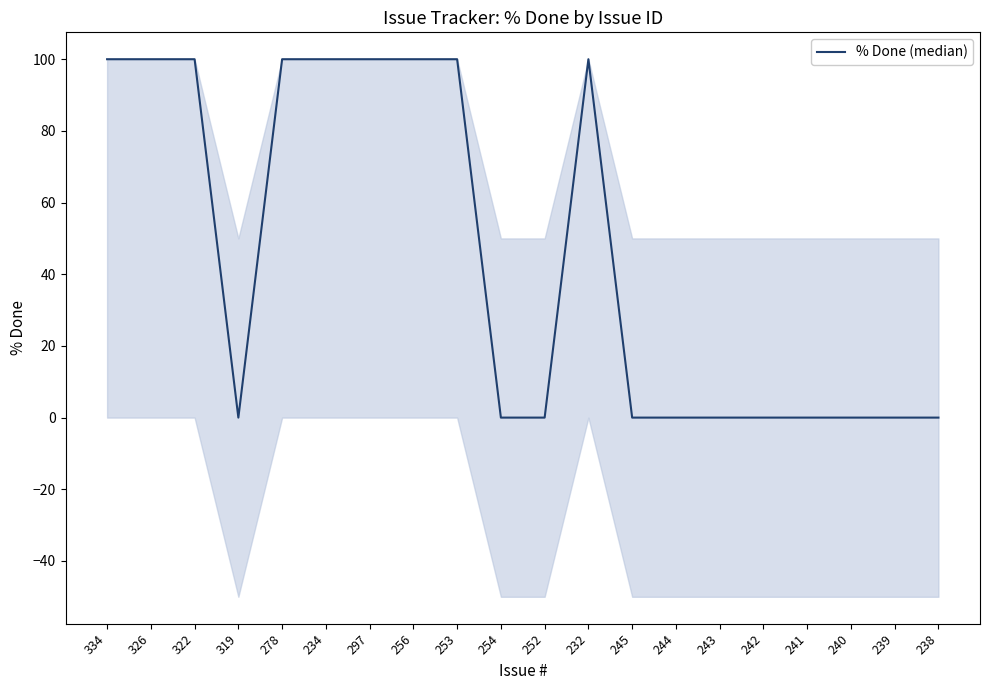

Where is the first local minimum?

319